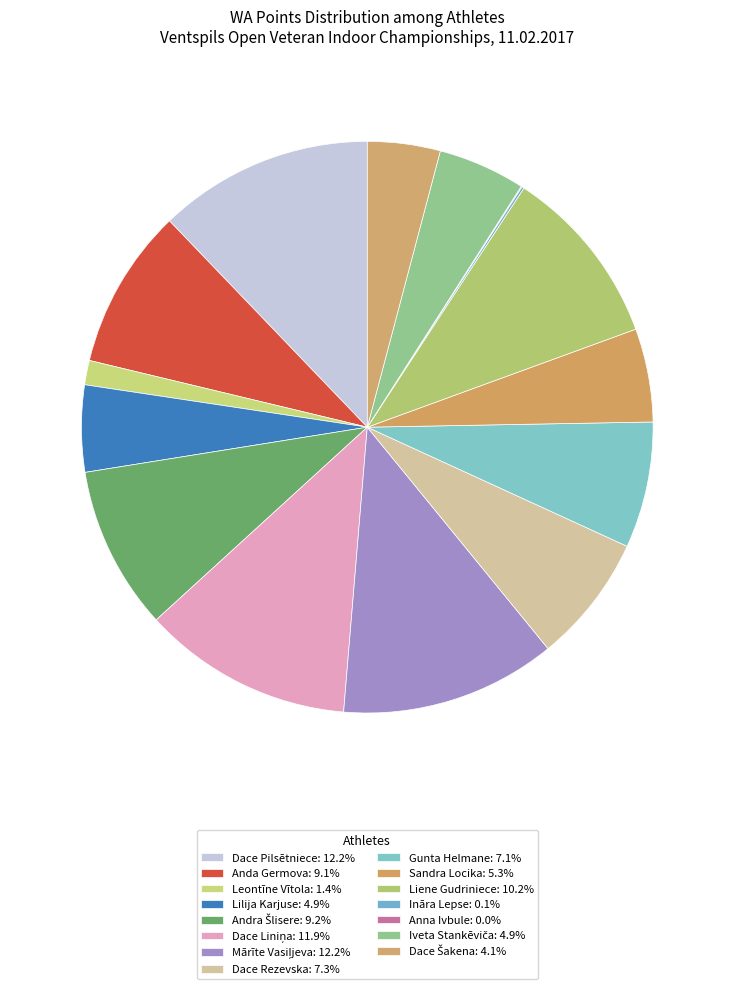

Which slice is the largest?

Mārīte Vasiļjeva